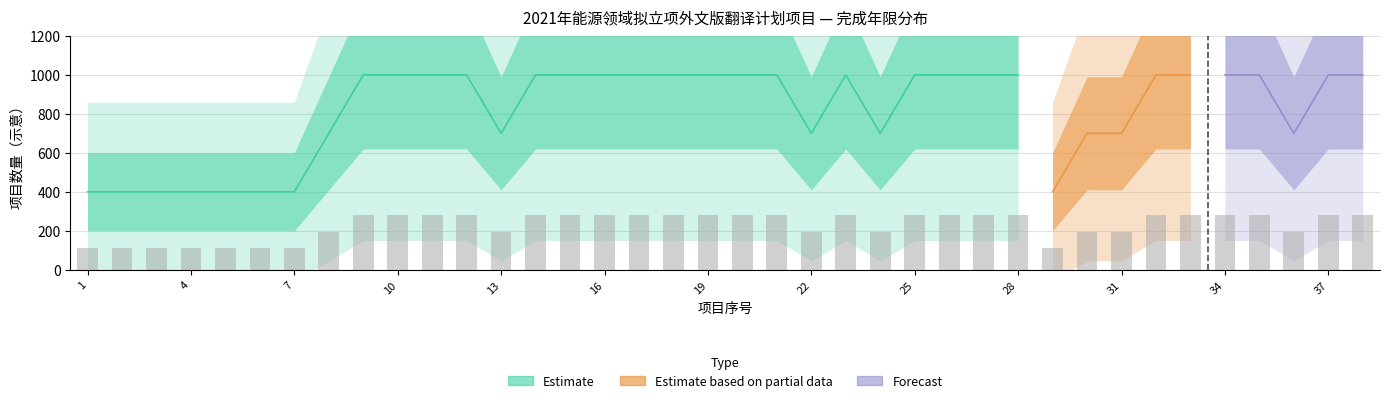

Which label corresponds to the largest value in the chart?

9